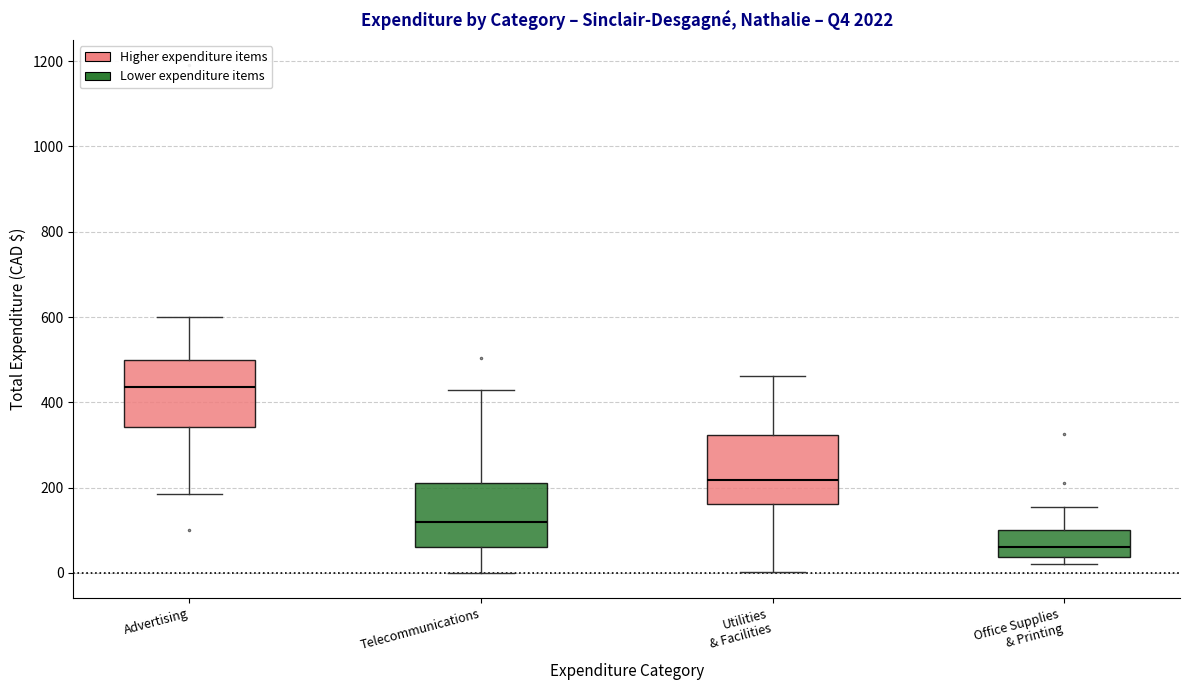

Reading left to right, read every box against the y-axis: the position of its median line, the range the box covers, and the ends of its whiskers. The values are not printed on the chart, so give them approximately, as read against the axis.

Advertising: median 440, box 340 to 500, whiskers 180 to 600
Telecommunications: median 120, box 60 to 220, whiskers 0 to 440
Utilities & Facilities: median 220, box 160 to 320, whiskers 0 to 460
Office Supplies & Printing: median 60, box 40 to 100, whiskers 20 to 160